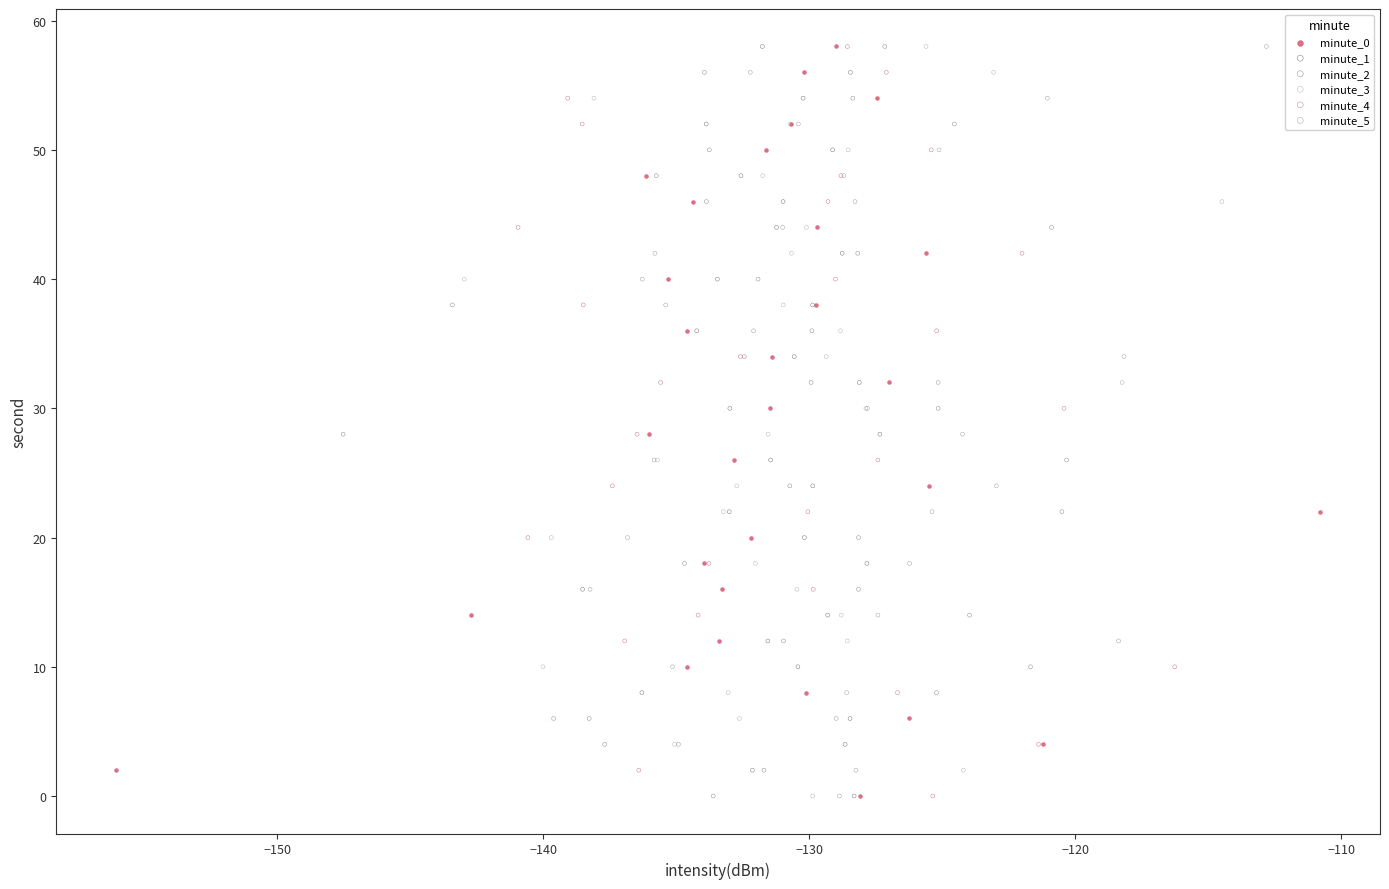

What are all the series names shown in the legend?

minute_0, minute_1, minute_2, minute_3, minute_4, minute_5